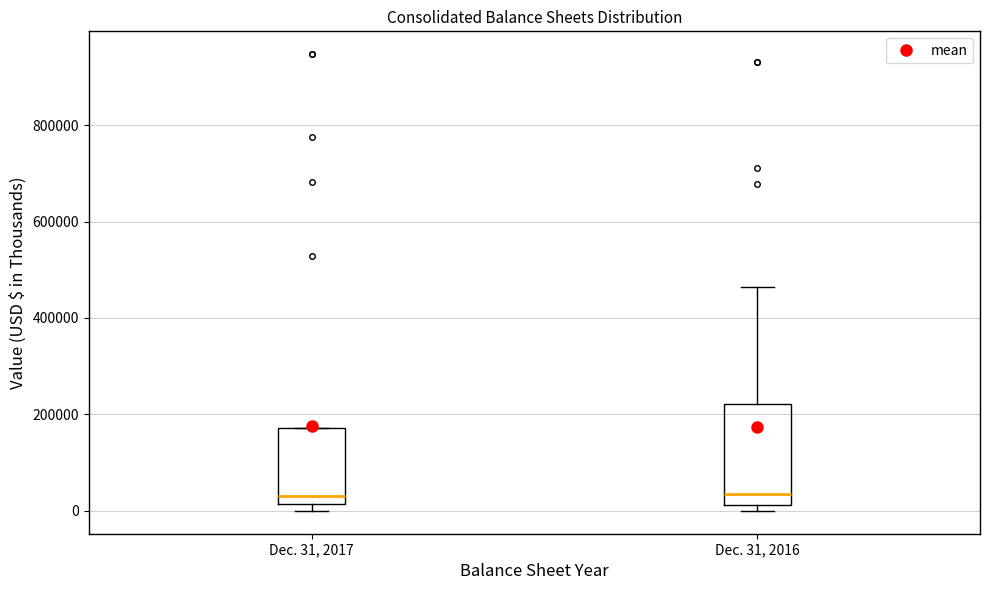

Reading left to right, transcribe this box plot: for each box, give where its median line is, the range the box spans, and where its two whiskers end, as read against the y-axis. The values are not printed on the chart, so give them approximately, as read against the axis.

Dec. 31, 2017: median 40000, box 20000 to 180000, whiskers 0 to 180000
Dec. 31, 2016: median 40000, box 20000 to 220000, whiskers 0 to 460000